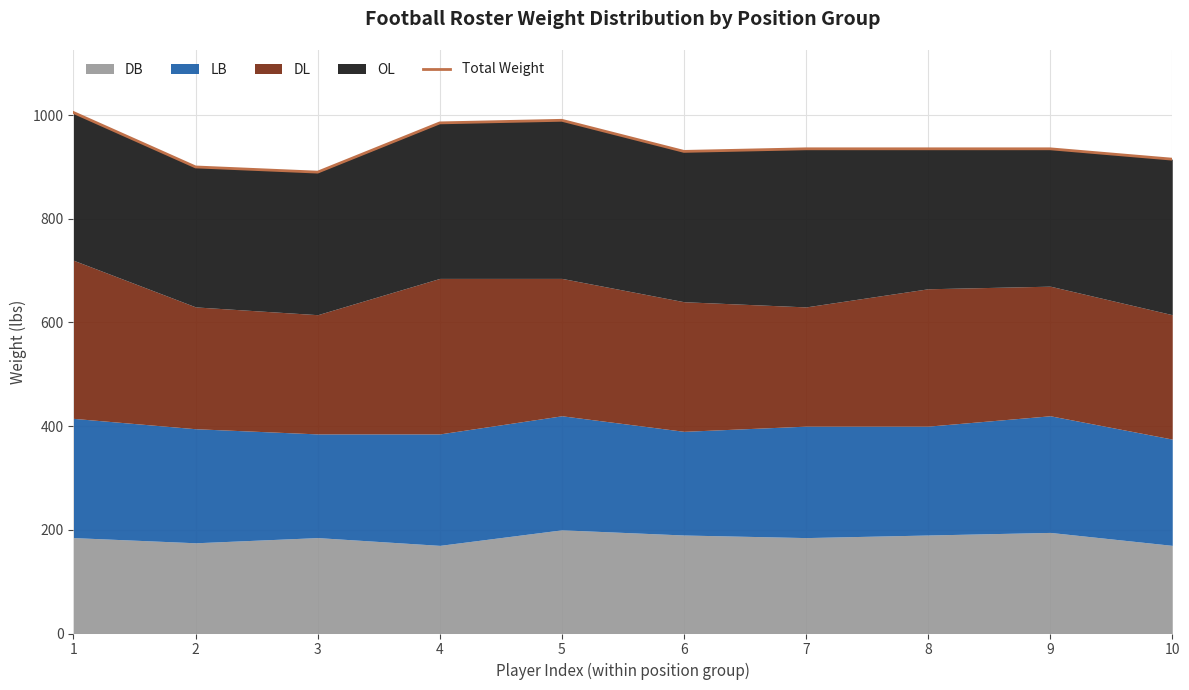

List the labels in order of value, largest first.

1, 5, 4, 7, 8, 9, 6, 10, 2, 3